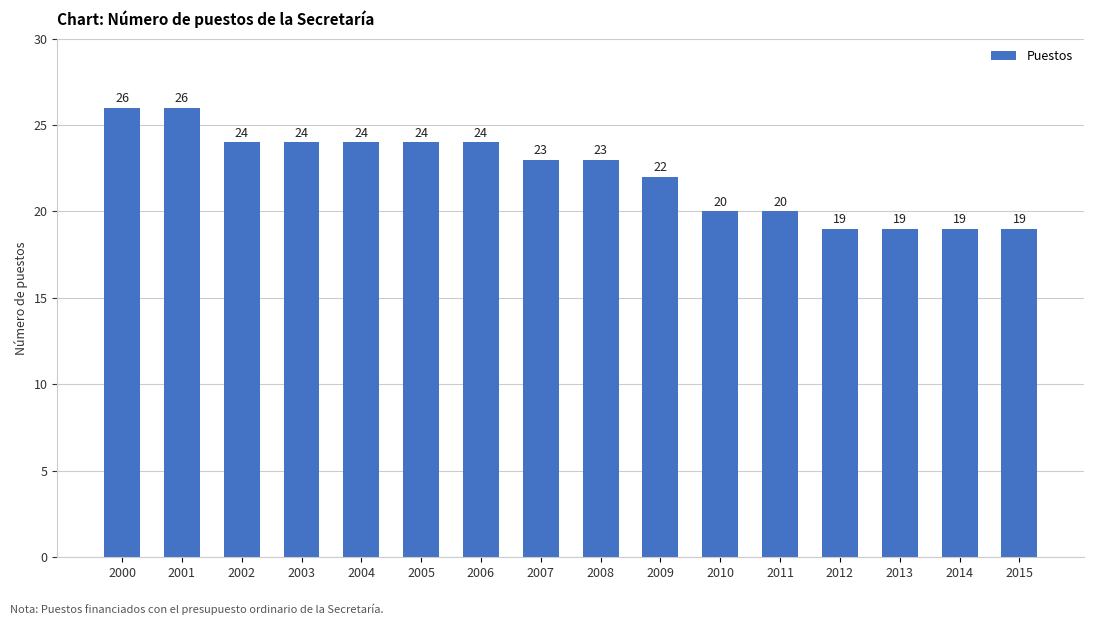

What is the change in value from 2001 to 2007?

-3